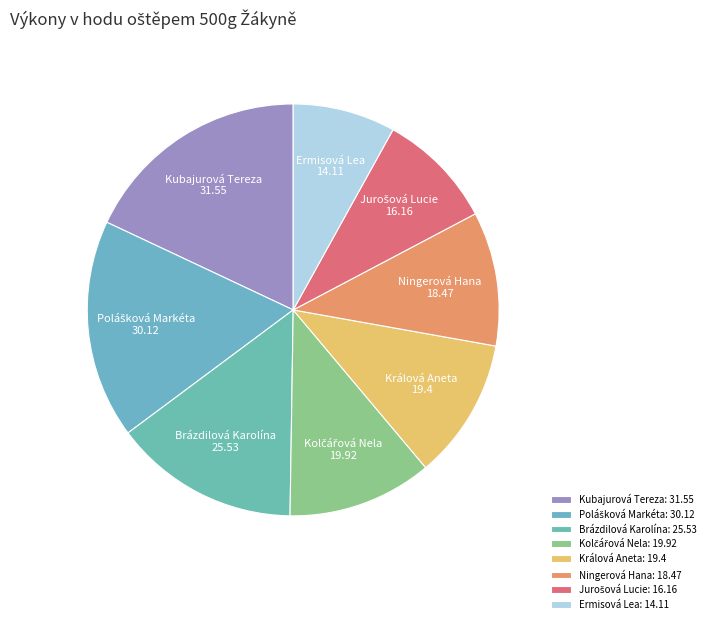

What portion of the pie excludes Brázdilová Karolína?

85.4%